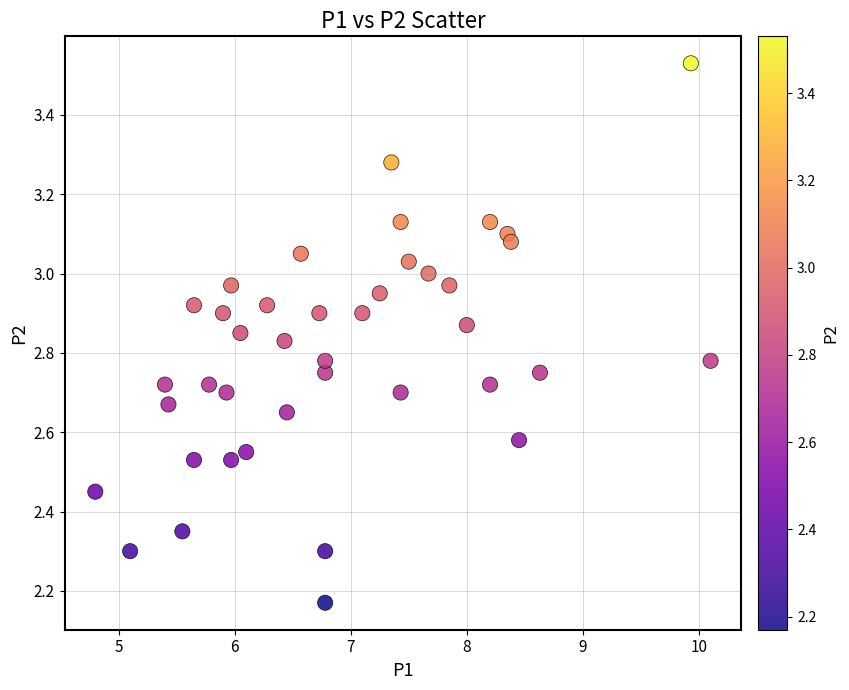

What is the range of Y values (max minus min)?

1.4